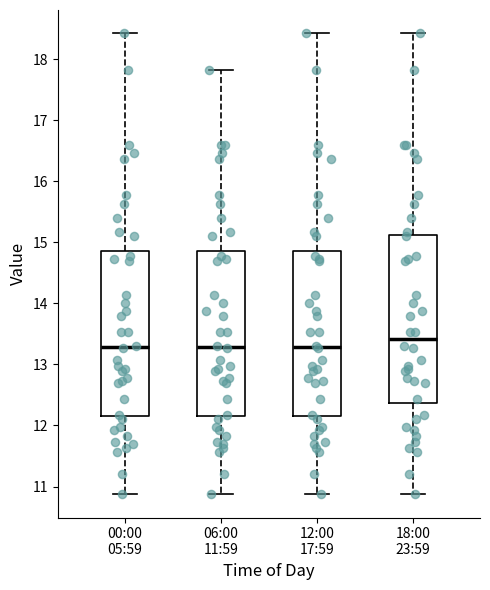

Where does the lower whisker of the box for 06:00 11:59 end on the y-axis? The values are not printed on the chart, so give them approximately, as read against the axis.

10.9